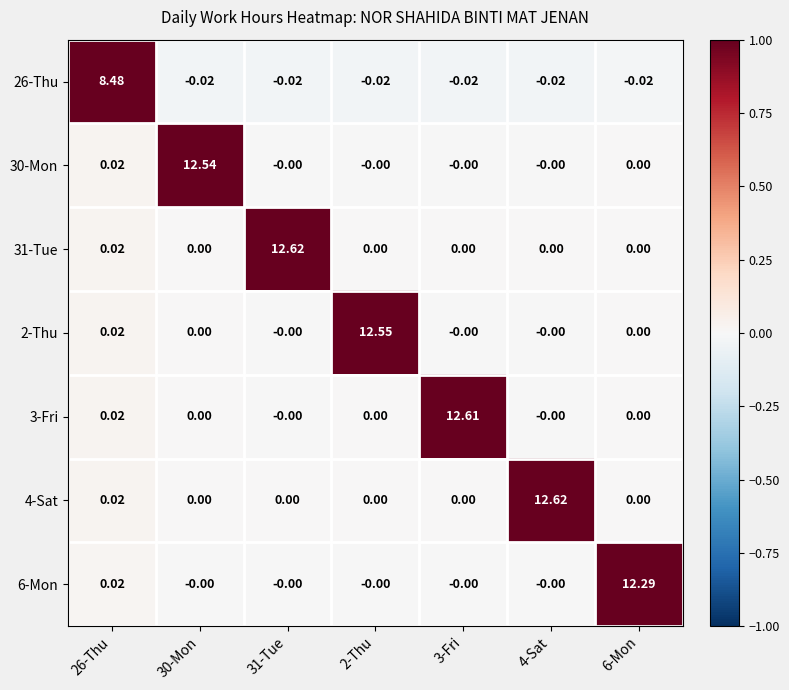

What is the greatest value displayed?

12.6